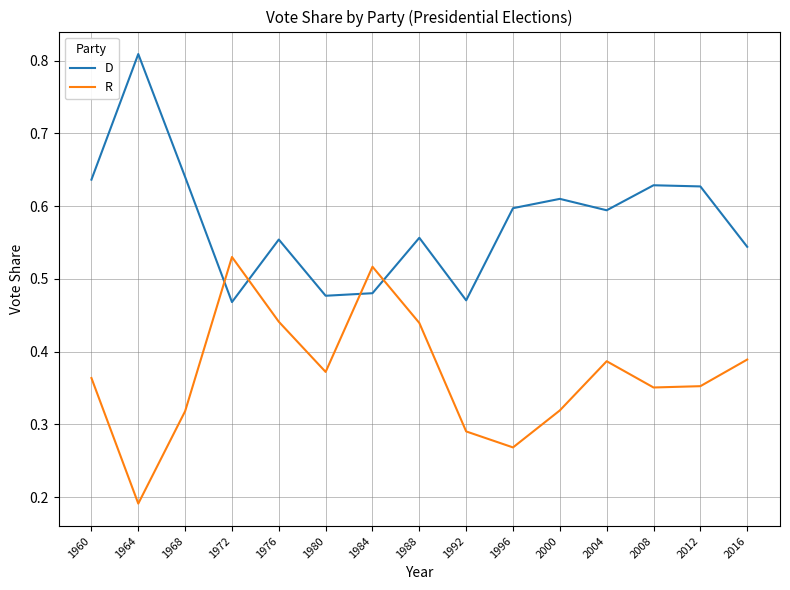

What are all the series names shown in the legend?

D, R